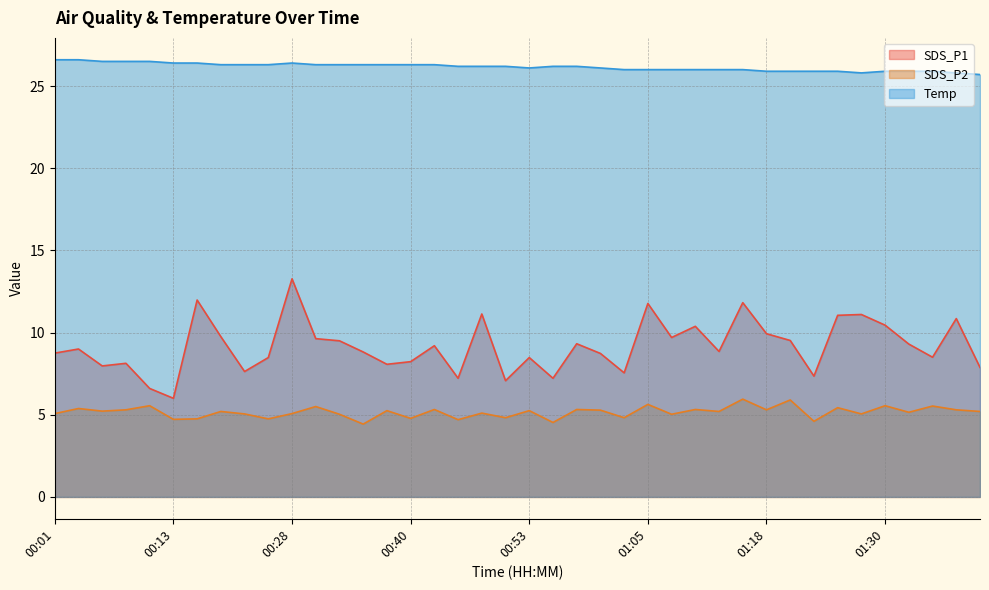

Reading right to left, extract all data points from this chart.

SDS_P1: 01:40=7.9	01:38=10.8	01:35=8.5	01:33=9.3	01:30=10.4	01:28=11.1	01:25=11.1	01:23=7.3	01:20=9.5	01:18=9.9	01:15=11.8	01:13=8.8	01:10=10.4	01:08=9.7	01:05=11.8	01:03=7.5	01:00=8.7	00:58=9.3	00:55=7.2	00:53=8.5	00:50=7.1	00:48=11.1	00:45=7.2	00:43=9.2	00:40=8.2	00:38=8.1	00:35=8.8	00:33=9.5	00:31=9.6	00:28=13.3	00:26=8.5	00:23=7.6	00:21=9.8	00:15=12.0	00:13=6.0	00:10=6.6	00:08=8.1	00:05=8.0	00:03=9.0	00:01=8.8
SDS_P2: 01:40=5.2	01:38=5.3	01:35=5.5	01:33=5.2	01:30=5.5	01:28=5.0	01:25=5.4	01:23=4.6	01:20=5.9	01:18=5.3	01:15=6.0	01:13=5.2	01:10=5.3	01:08=5.0	01:05=5.6	01:03=4.8	01:00=5.3	00:58=5.3	00:55=4.5	00:53=5.2	00:50=4.8	00:48=5.1	00:45=4.7	00:43=5.3	00:40=4.8	00:38=5.2	00:35=4.4	00:33=5.0	00:31=5.5	00:28=5.1	00:26=4.8	00:23=5.0	00:21=5.2	00:15=4.8	00:13=4.7	00:10=5.5	00:08=5.3	00:05=5.2	00:03=5.4	00:01=5.1
Temp: 01:40=25.7	01:38=25.8	01:35=25.9	01:33=25.9	01:30=25.9	01:28=25.8	01:25=25.9	01:23=25.9	01:20=25.9	01:18=25.9	01:15=26.0	01:13=26.0	01:10=26.0	01:08=26.0	01:05=26.0	01:03=26.0	01:00=26.1	00:58=26.2	00:55=26.2	00:53=26.1	00:50=26.2	00:48=26.2	00:45=26.2	00:43=26.3	00:40=26.3	00:38=26.3	00:35=26.3	00:33=26.3	00:31=26.3	00:28=26.4	00:26=26.3	00:23=26.3	00:21=26.3	00:15=26.4	00:13=26.4	00:10=26.5	00:08=26.5	00:05=26.5	00:03=26.6	00:01=26.6